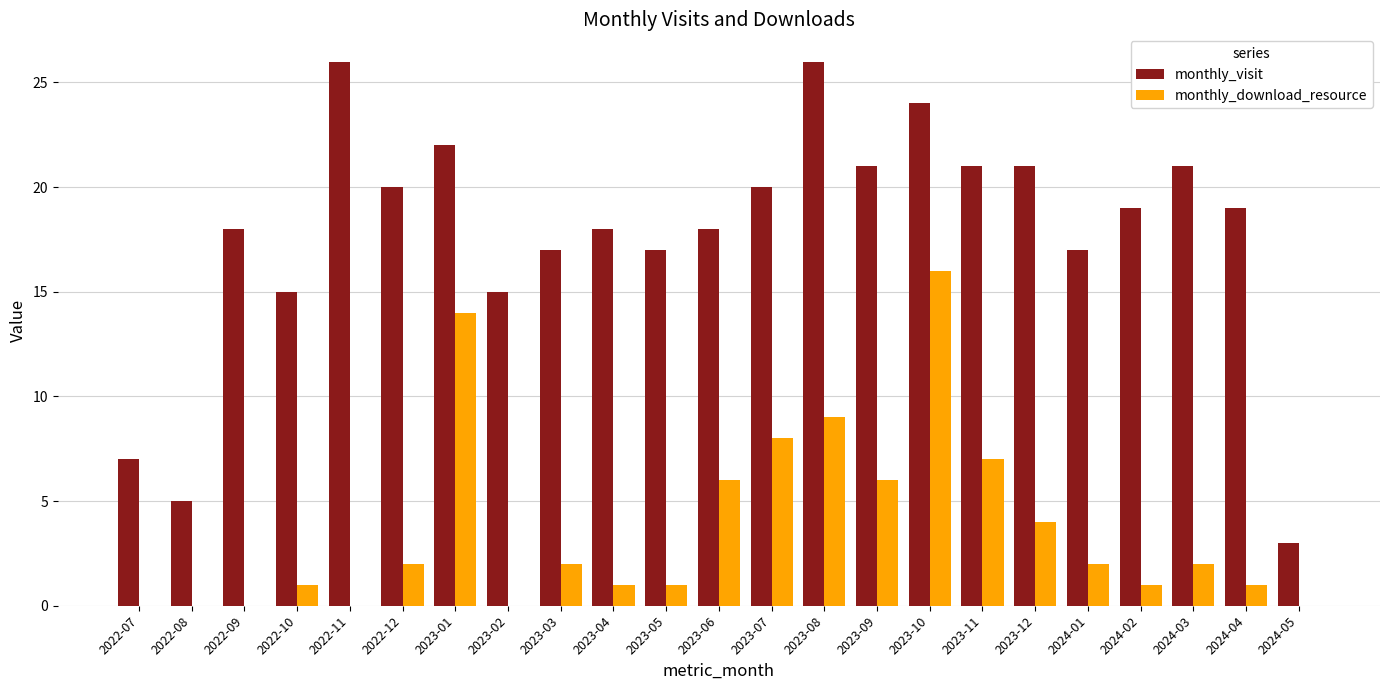

What is the greatest value displayed?

26